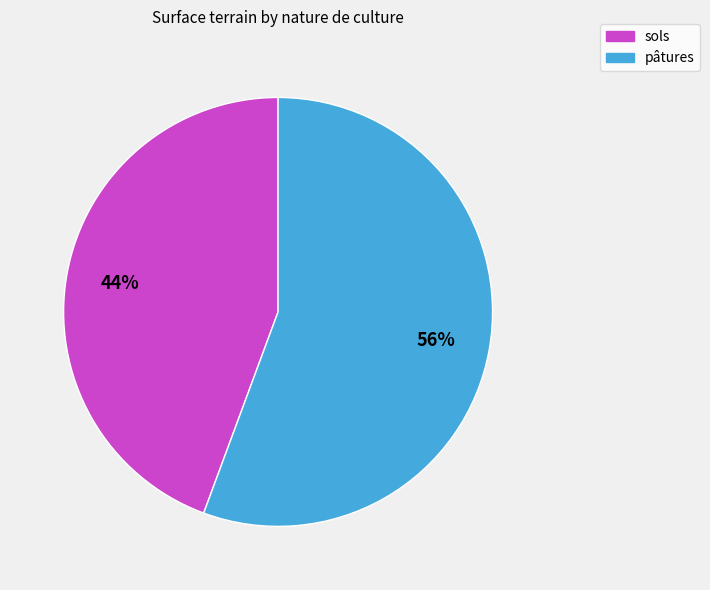

How many segments does this pie chart have?

2